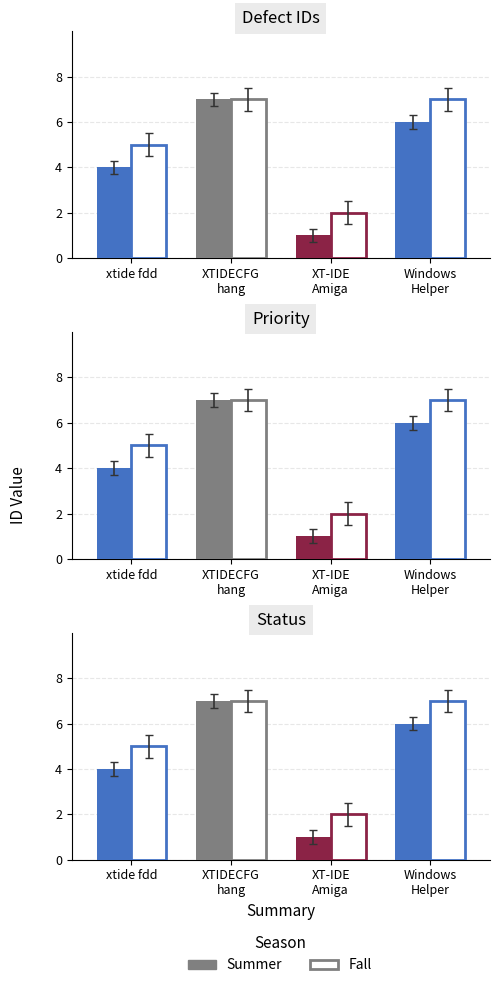

What is the sum of the Fall values at xtide fdd and Windows
Helper?

12